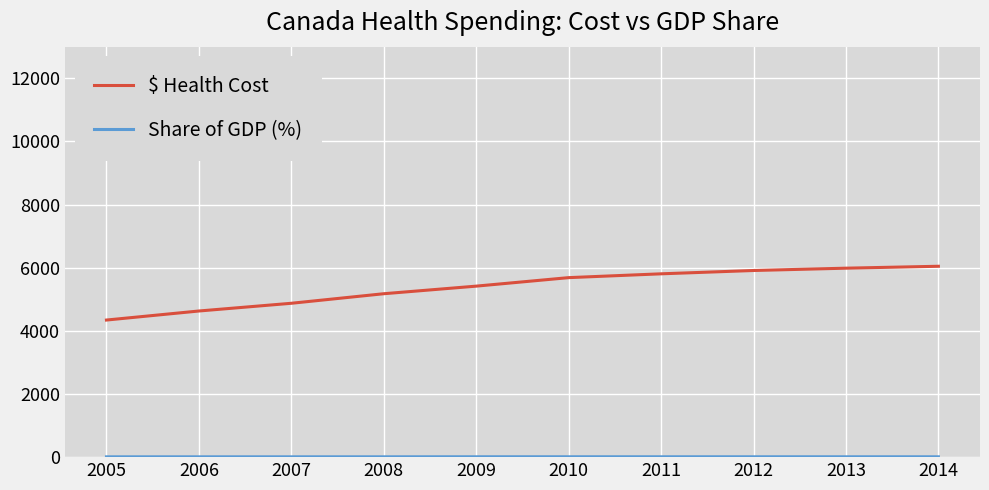

What is the highest value of the $ Health Cost series?

6045.2